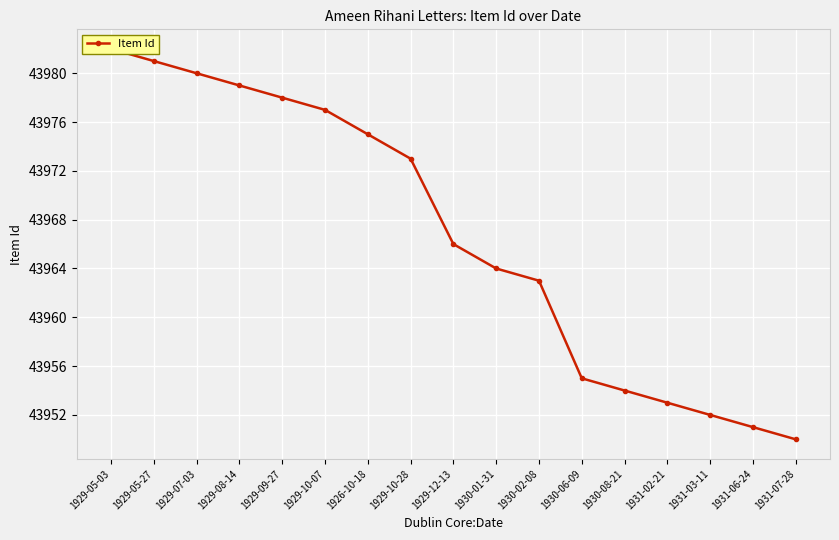

What is the label of the 17th point from the right?

1929-05-03